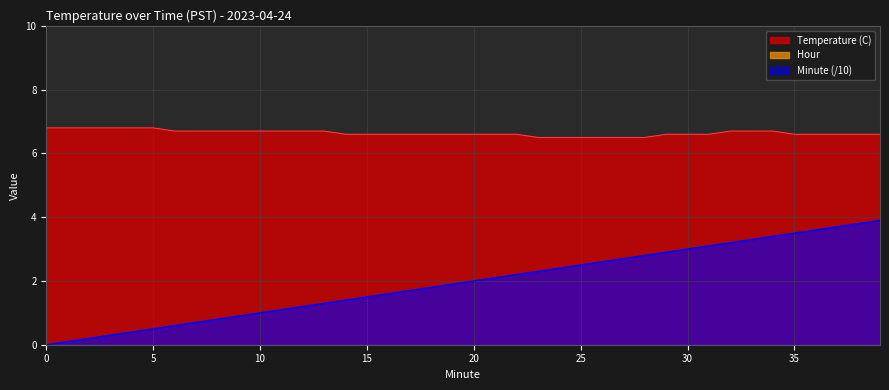

True or false: Temperature (C) has a value of 6.5 at 24.

True